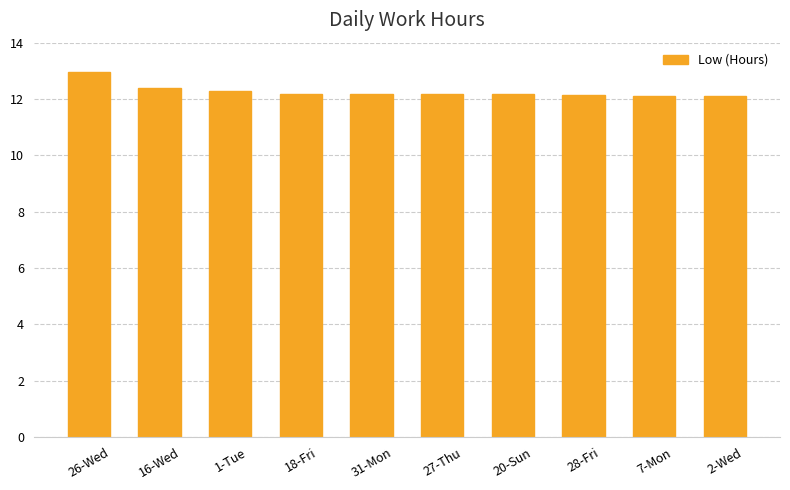

What is the approximate value at 7-Mon?

12.1